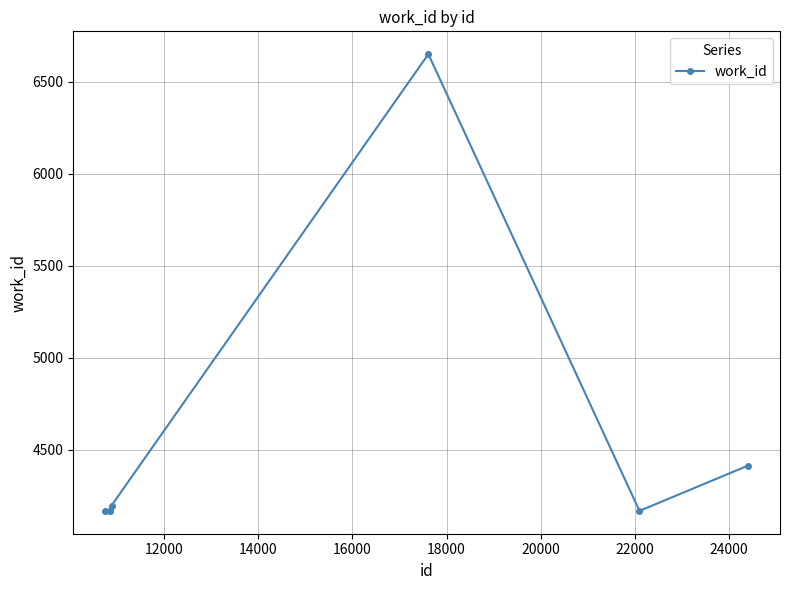

What is the difference between the maximum and minimum values?

2484